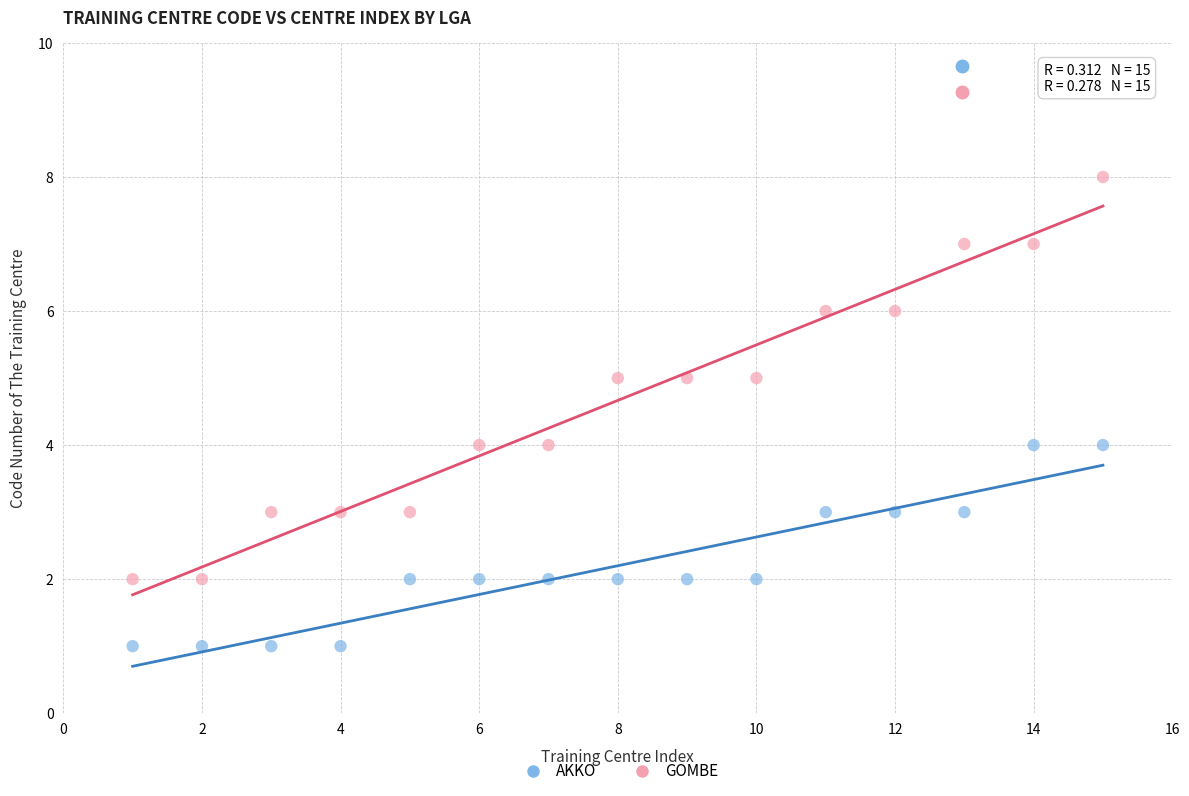

Across all data points, what is the range of Y values (max minus min)?

7